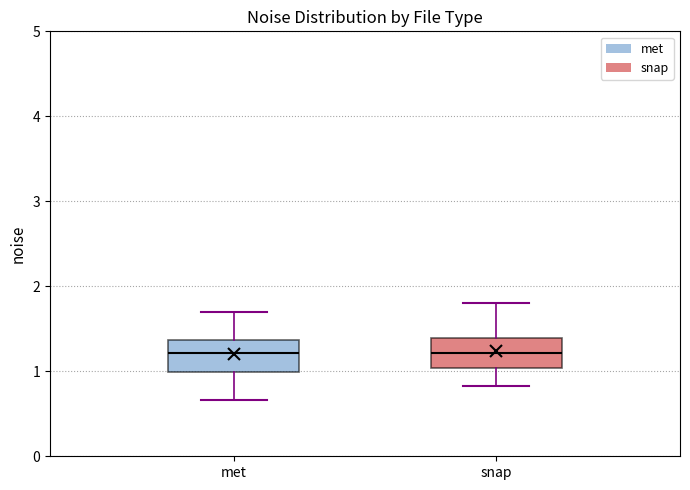

Reading left to right, read every box against the y-axis: the position of its median line, the range the box covers, and the ends of its whiskers. The values are not printed on the chart, so give them approximately, as read against the axis.

met: median 1.2, box 1.0 to 1.4, whiskers 0.7 to 1.7
snap: median 1.2, box 1.0 to 1.4, whiskers 0.8 to 1.8